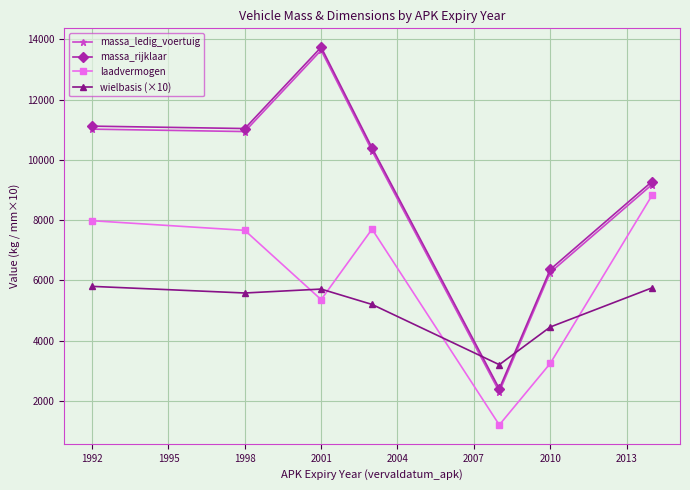

What is the value of the massa_rijklaar point at the 1st from the left?

11120